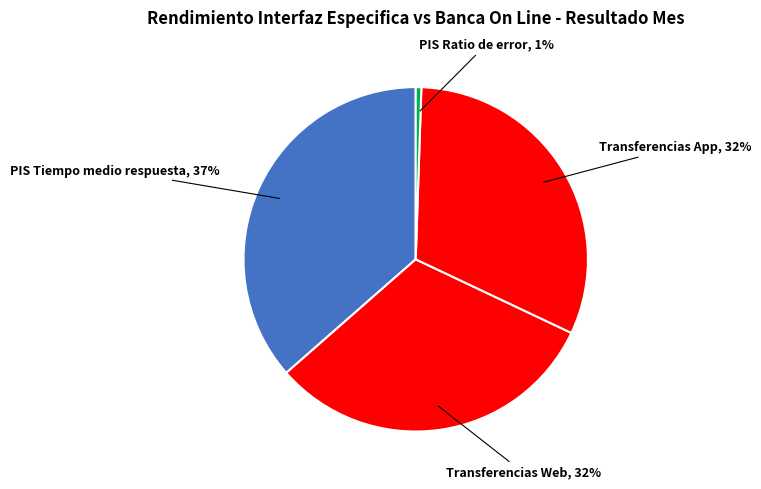

To the nearest percent, what percentage of the pie is Iniciación de Pagos PIS
Ratio de error: 10.03?

1%